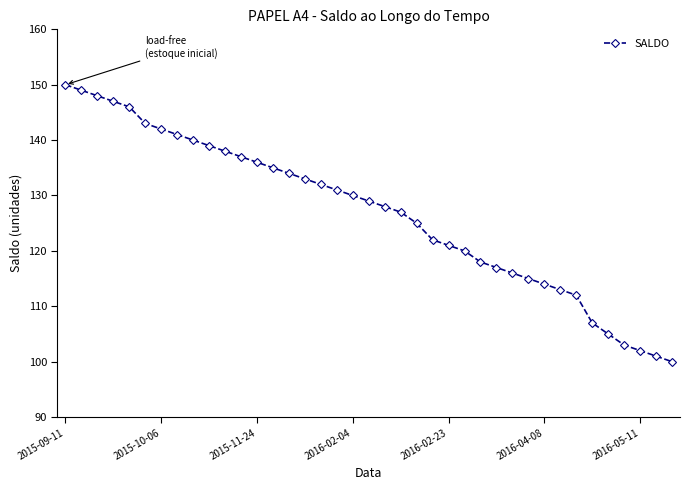

What is the sum of all values?

4946